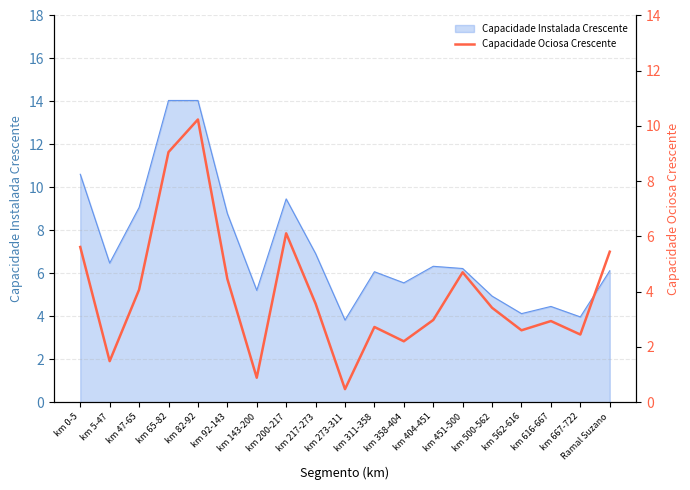

What is the label of the 19th point from the left?

Ramal Suzano